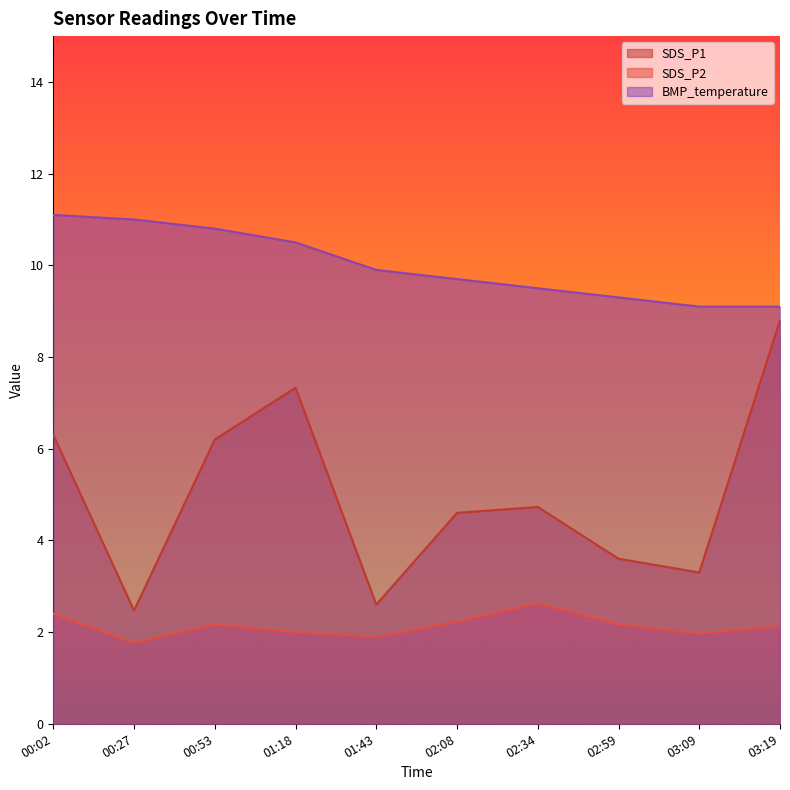

Which category has the lowest value in the SDS_P1 series?

00:27